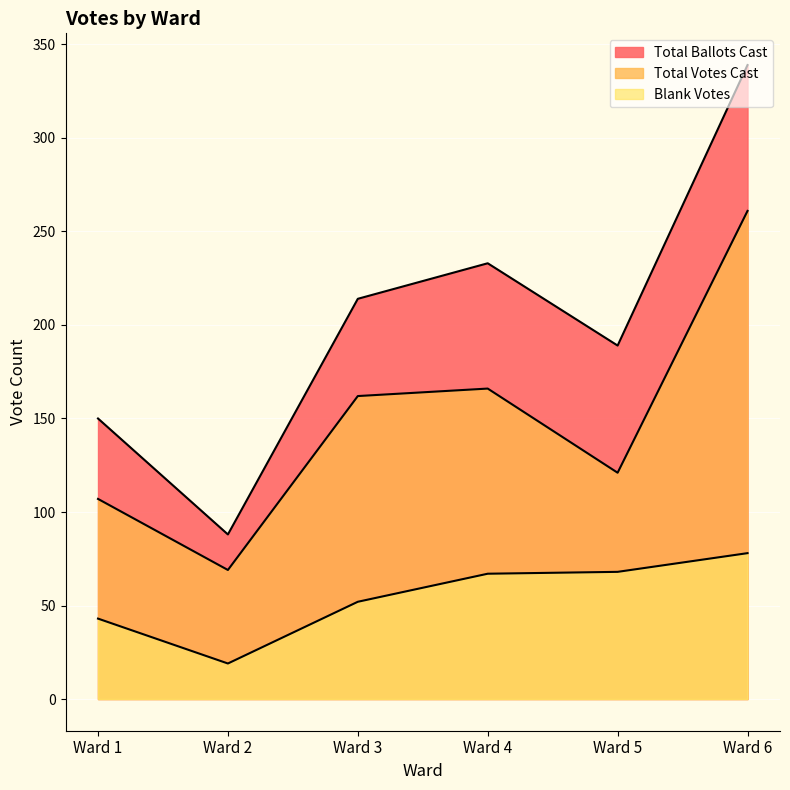

What is the value of the Total Votes Cast point at the 1st from the left?

107